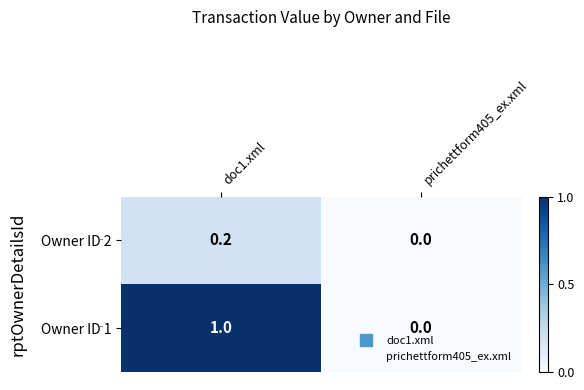

How many data points does each series have?

2